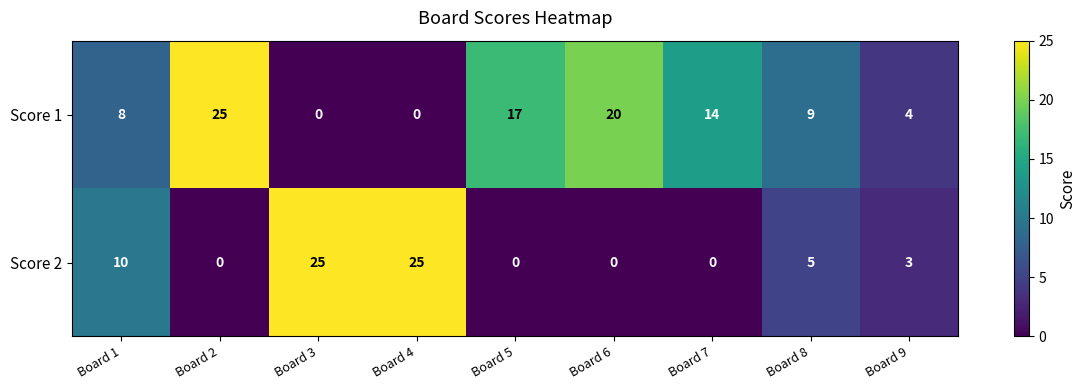

Which series has the largest total across all categories?

Score 1